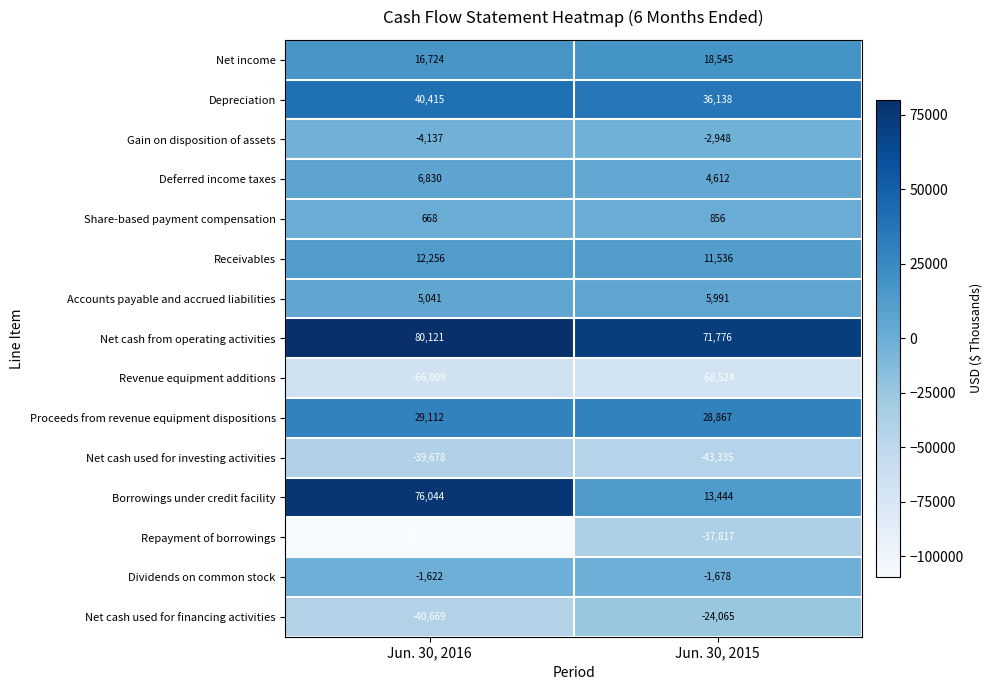

Rank the categories by Proceeds from revenue equipment dispositions value from lowest to highest.

Jun. 30, 2015, Jun. 30, 2016